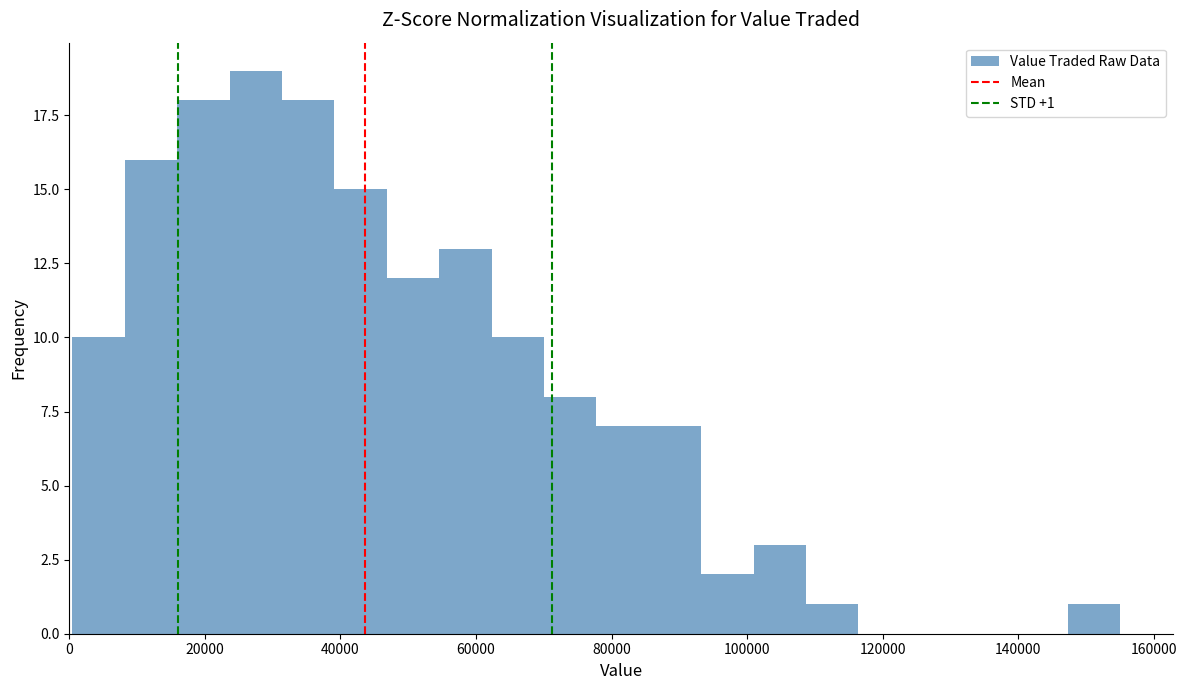

Around what value on the x-axis is the tallest bar? Give the approximate position of its centre, as read against the axis.

28000